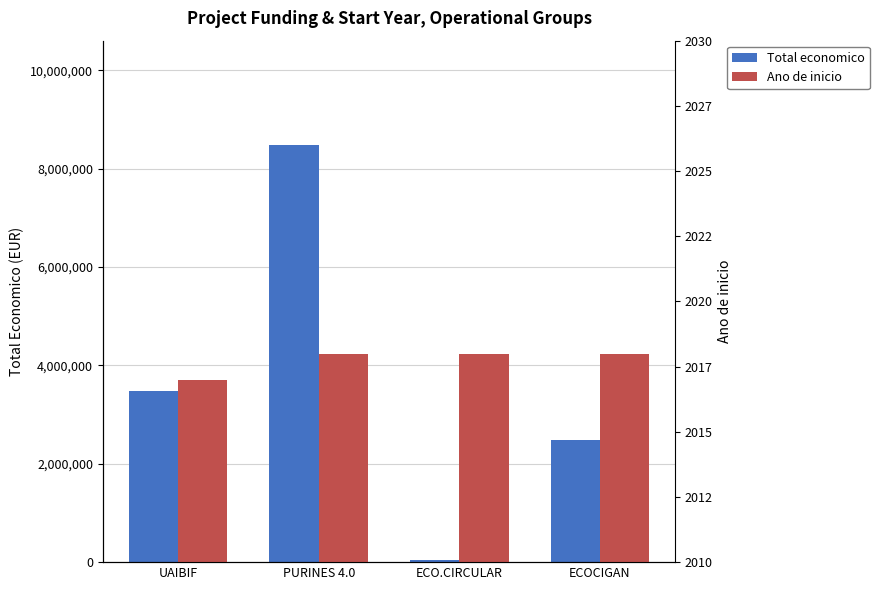

Rank the series by their average value, from lowest to highest.

Ano de inicio, Total economico